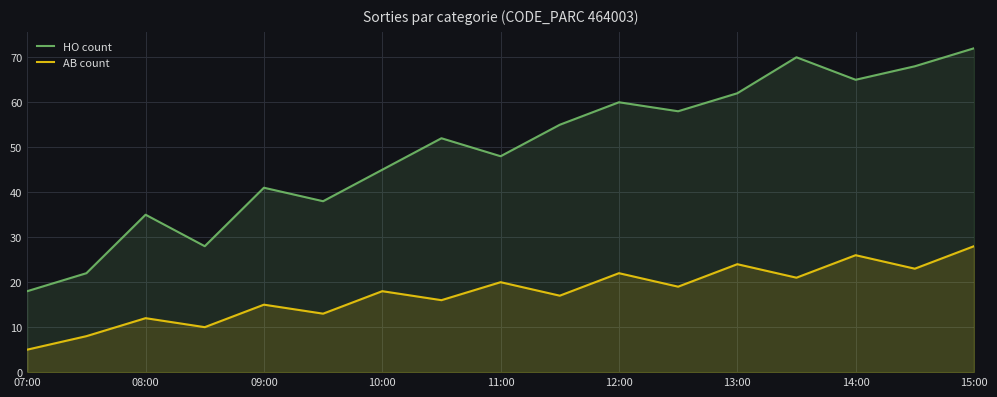

What is the average value of the AB count series?

17